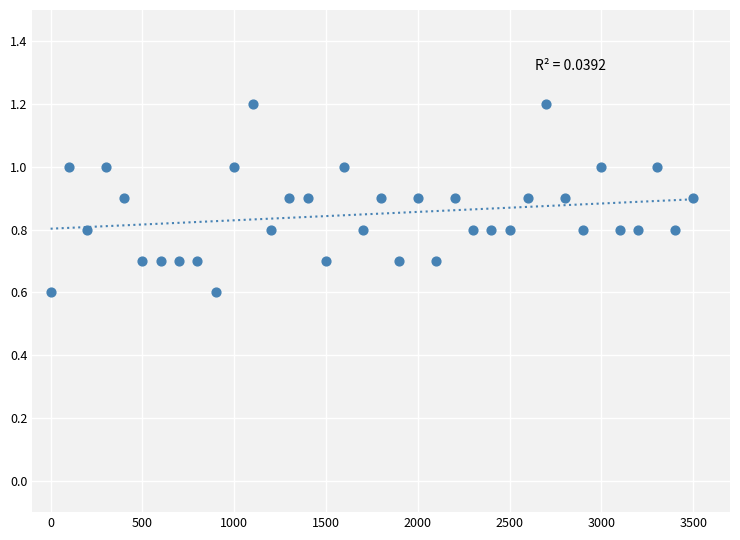

What is the range of X values (max minus min)?

3500.0